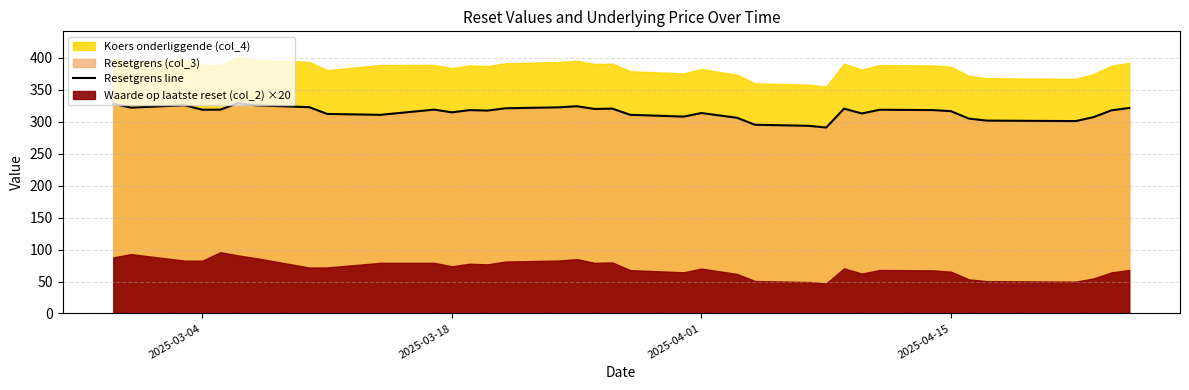

What is the average value?

314.7